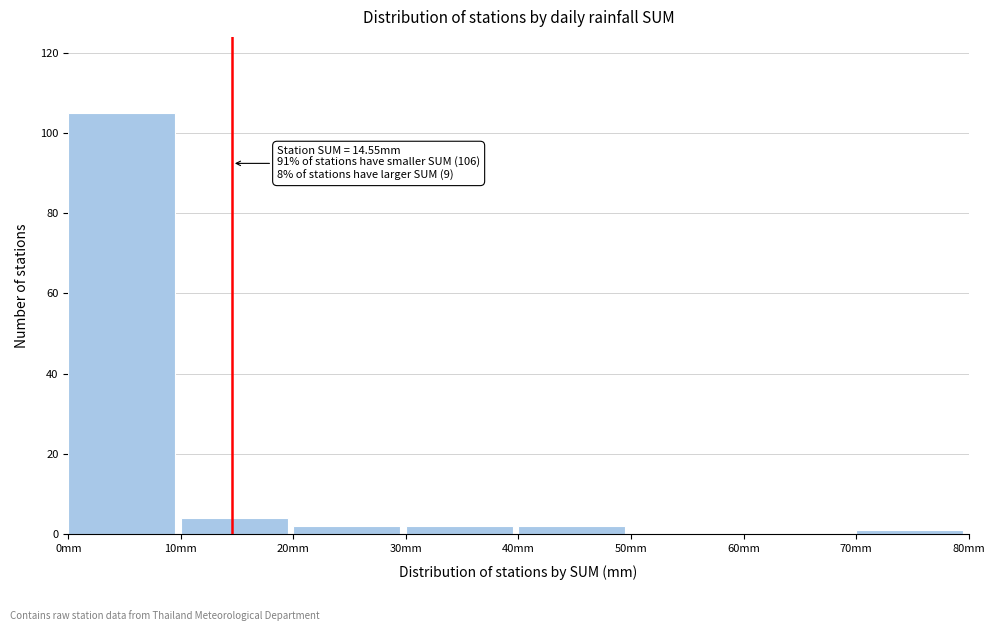

Over which range of the x-axis is the bar tallest?

0 to 10